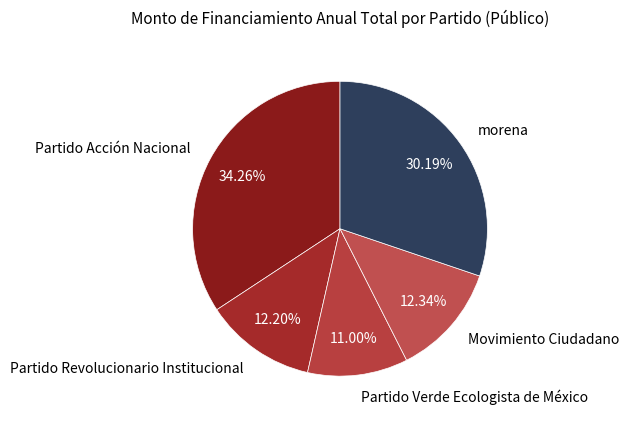

How many slices are in this pie chart?

5